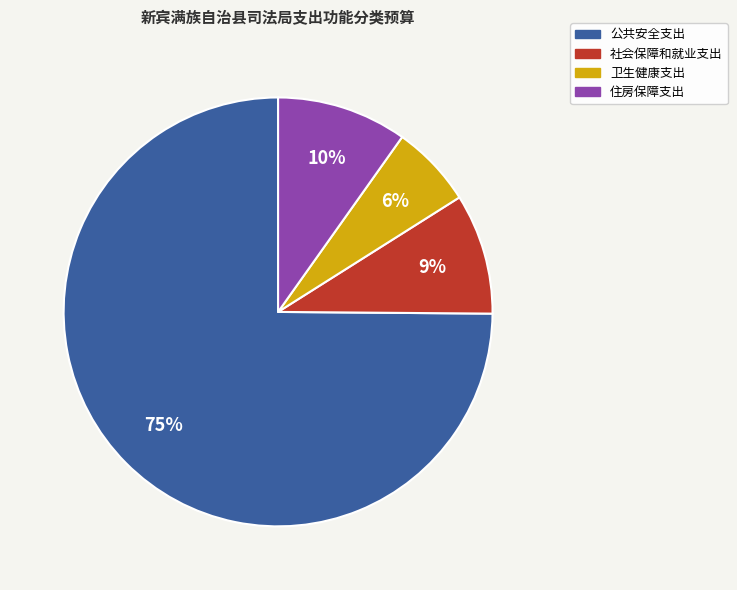

What is the smallest slice in the pie chart?

卫生健康支出